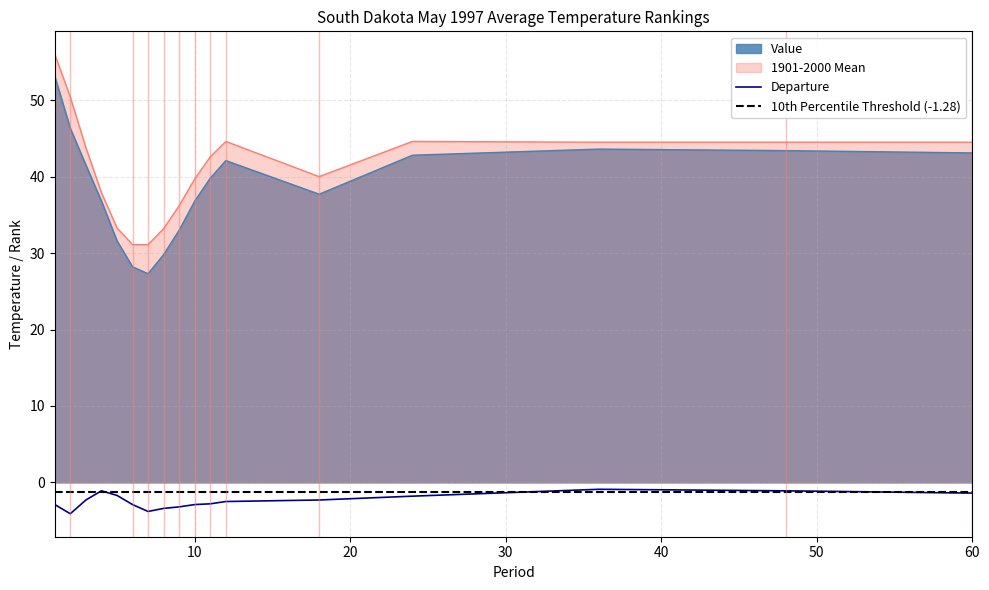

True or false: Departure has a value of -2.9 at 1.

True